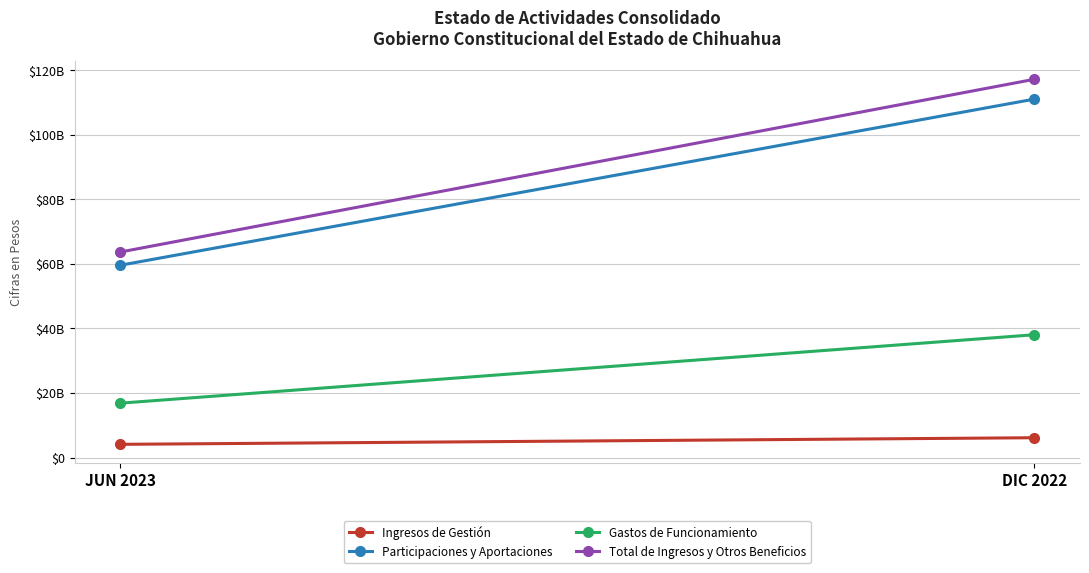

True or false: Total de Ingresos y Otros Beneficios has a value of 63675482768 at JUN 2023.

True